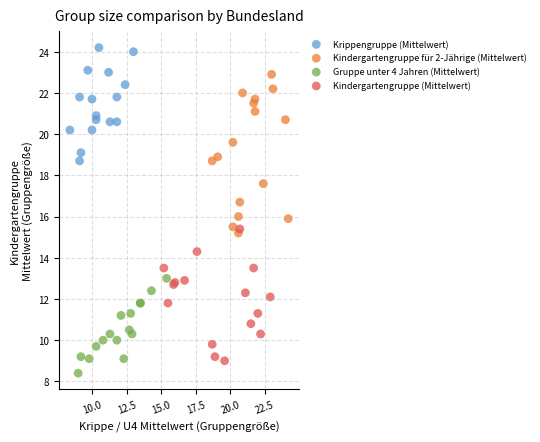

What are all the series names shown in the legend?

Krippengruppe (Mittelwert), Kindergartengruppe für 2-Jährige (Mittelwert), Gruppe unter 4 Jahren (Mittelwert), Kindergartengruppe (Mittelwert)